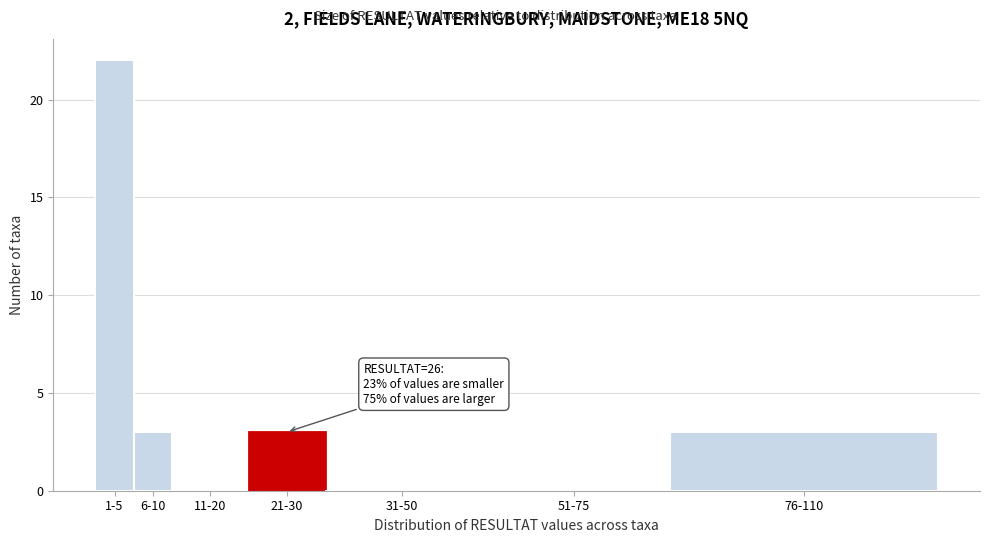

Reading left to right, what are all the values shown in this chart?

1-5=22	6-10=3	11-20=0	21-30=3	31-50=0	51-75=0	76-110=3